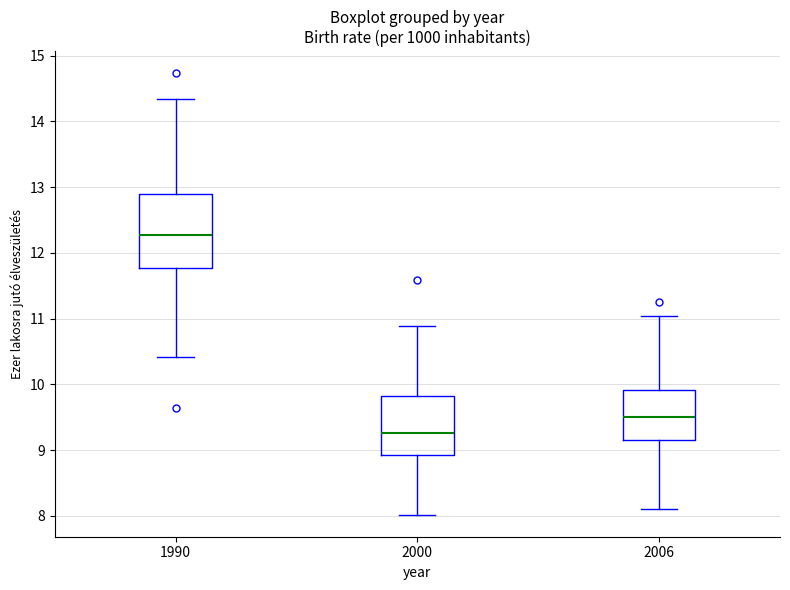

Comparing the boxes themselves (not the whiskers), which one is the tallest?

1990